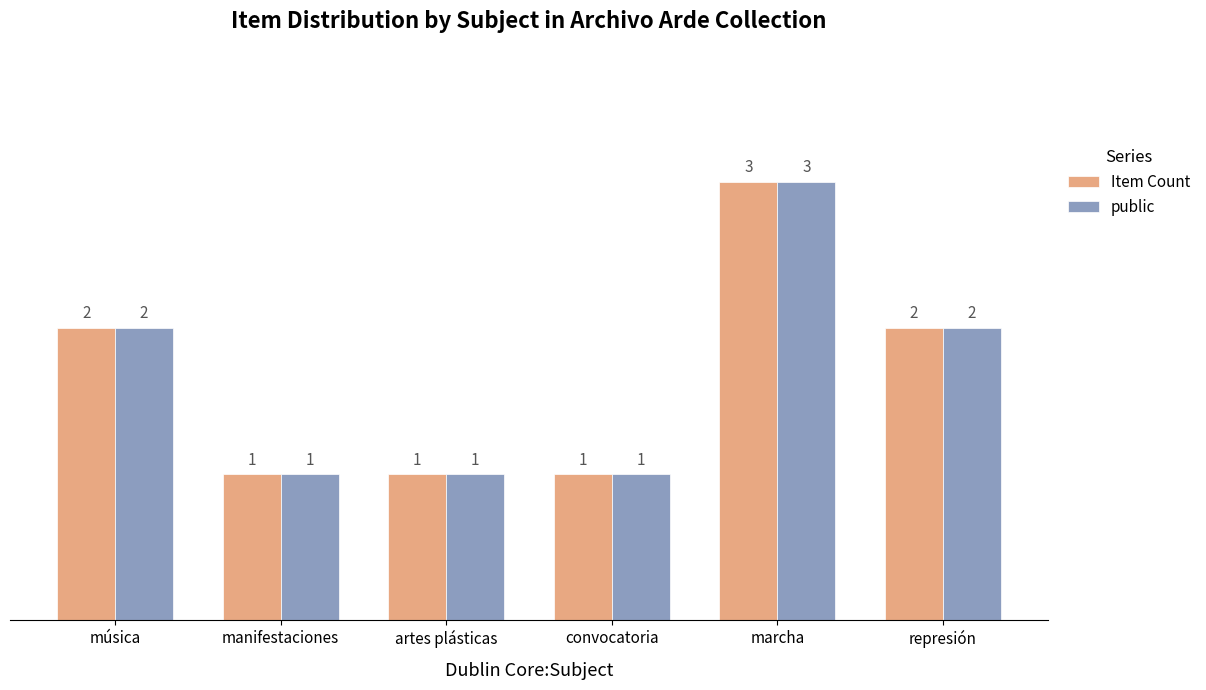

At which category is the sum across all series the highest?

marcha